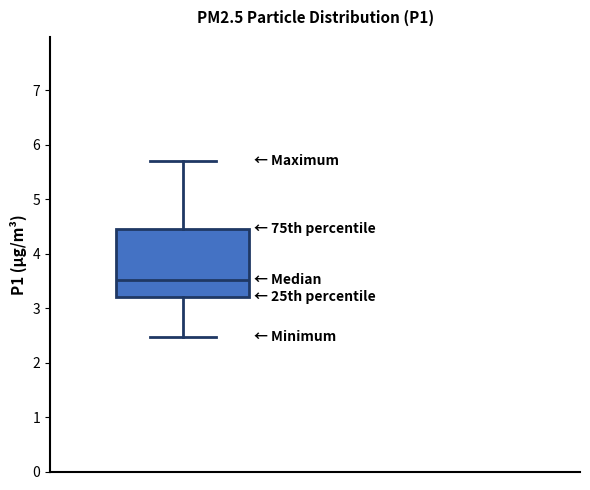

Read this box plot against the y-axis: the position of the median line, the range covered by the box, and the ends of both whiskers. The values are not printed on the chart, so give them approximately, as read against the axis.

median 3.5, box 3.2 to 4.5, whiskers 2.5 to 5.7